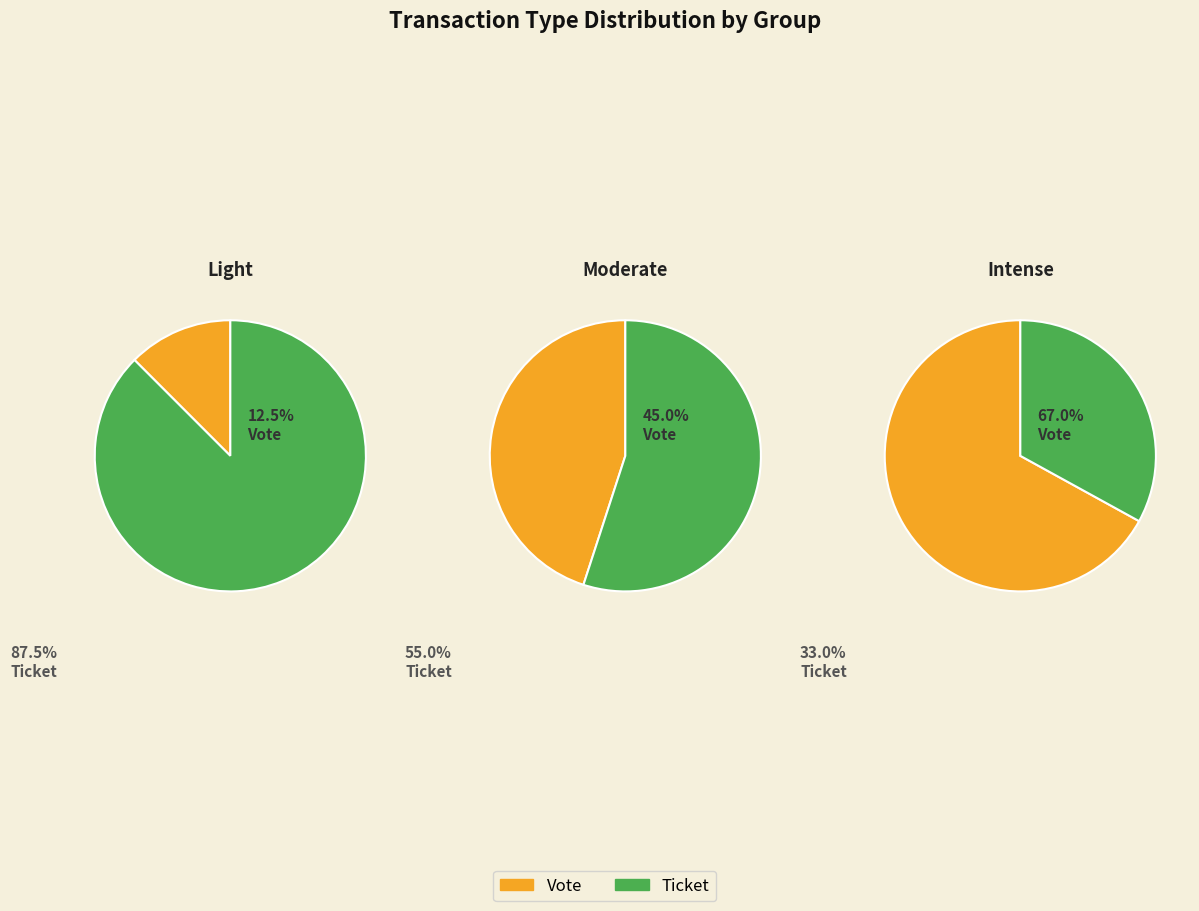

What is the largest slice in the pie chart?

Vote